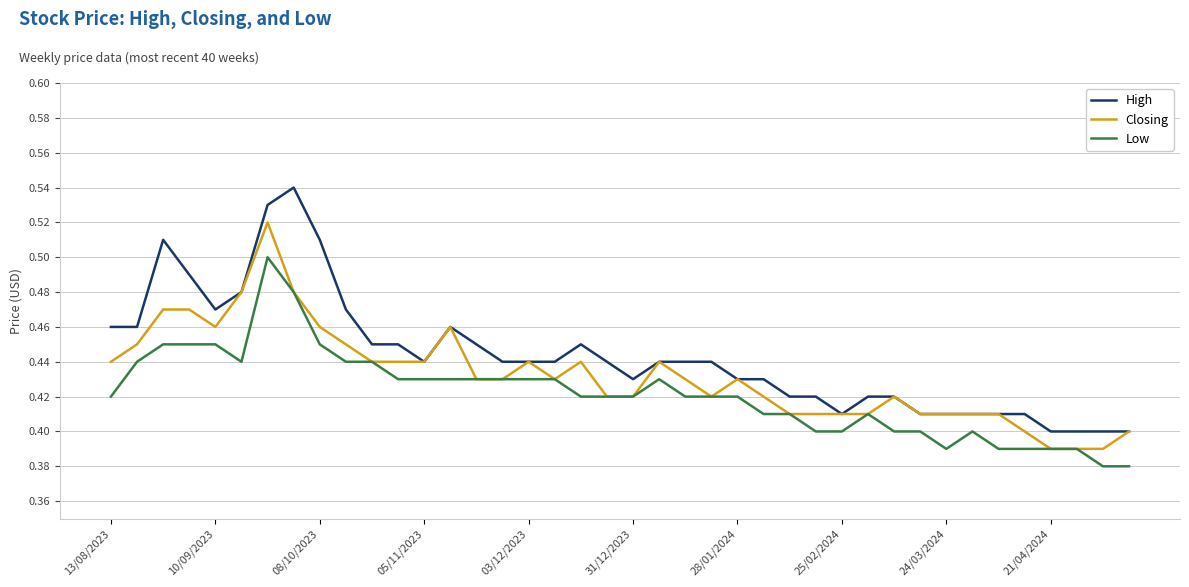

True or false: High and Low cross at least once.

False